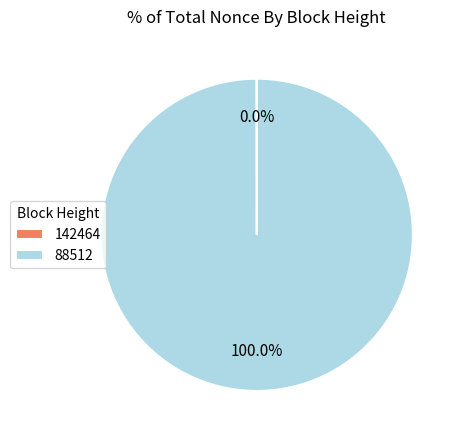

Is there any slice that represents more than half of the pie?

Yes